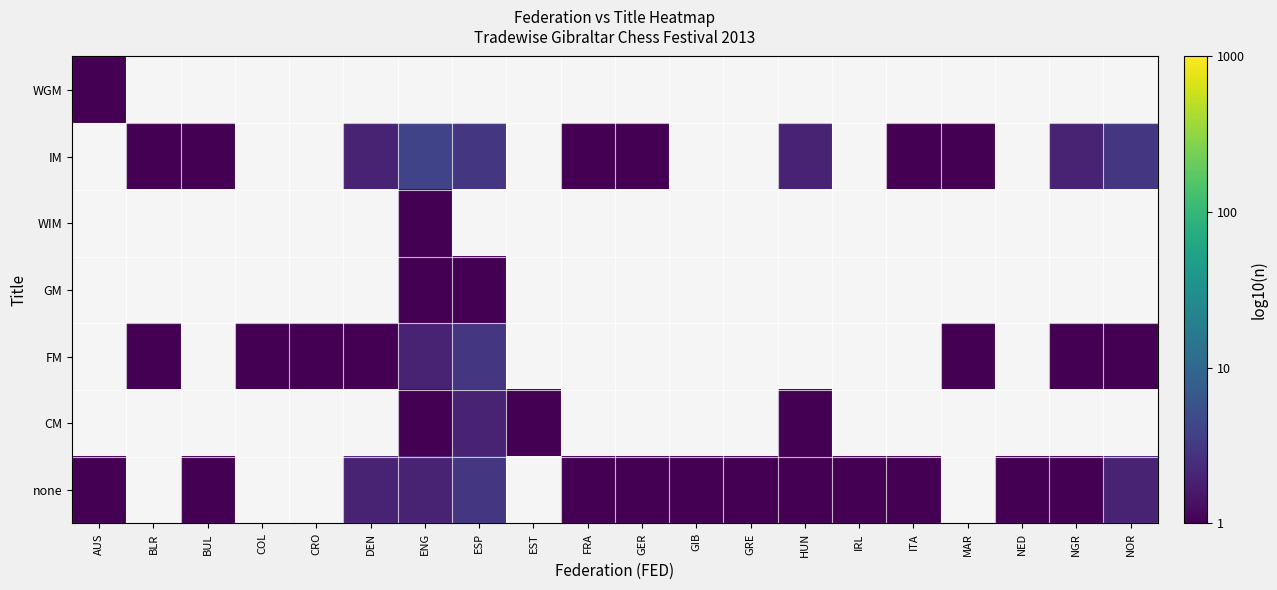

How many series are shown in this chart?

7